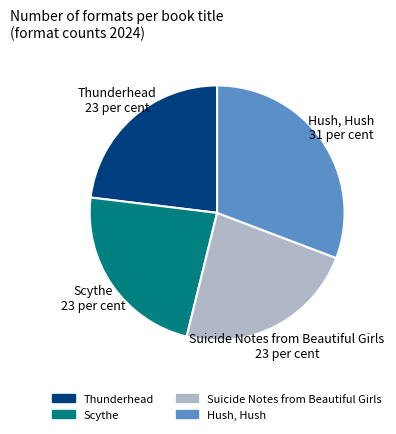

Between Suicide Notes from Beautiful Girls 23 per cent and Hush, Hush 31 per cent, which is larger?

Hush, Hush 31 per cent